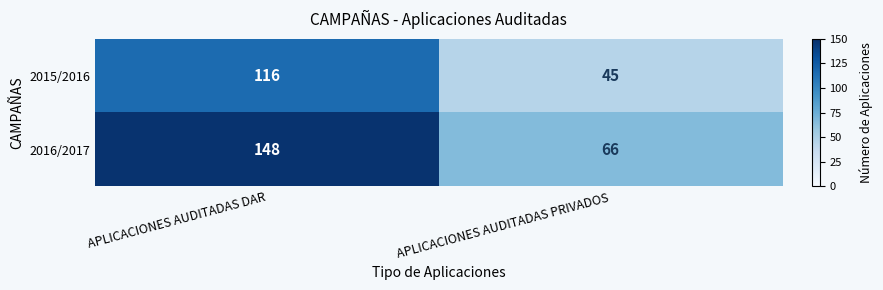

The value of 2015/2016 at APLICACIONES AUDITADAS DAR is 30. True or false?

False